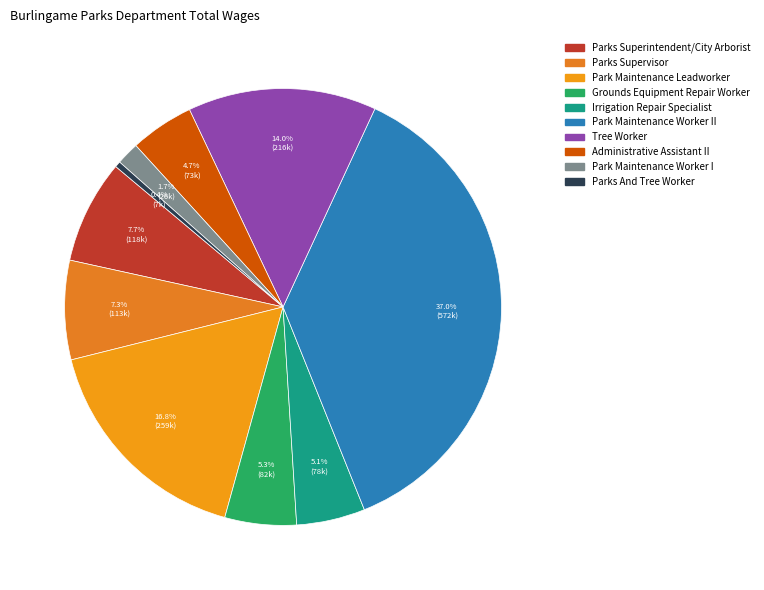

To the nearest percent, what is the difference between the largest and smallest slice percentages?

37%